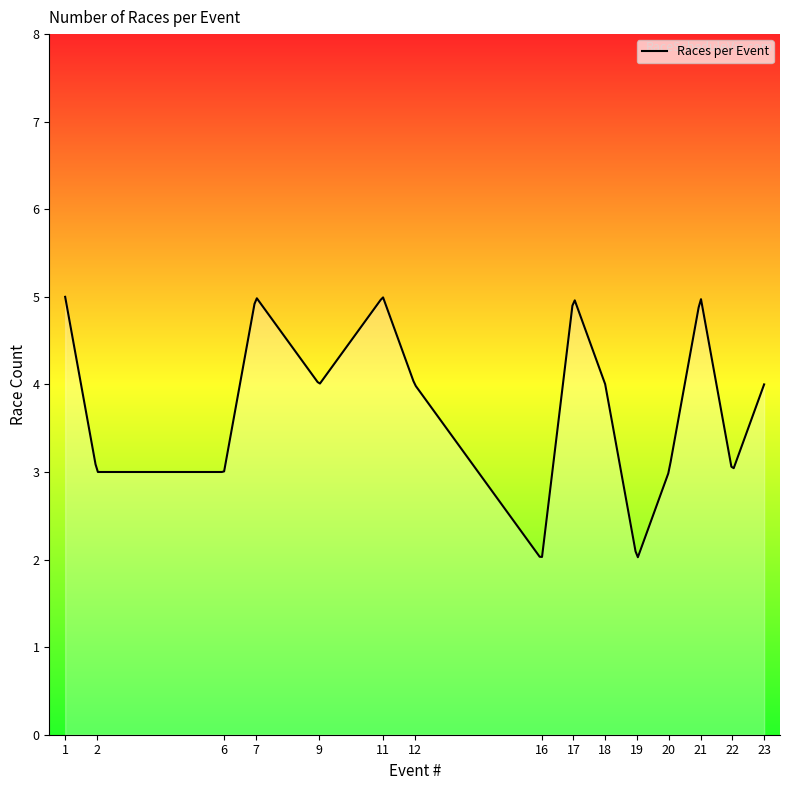

What is the sum of all values?

1085.0